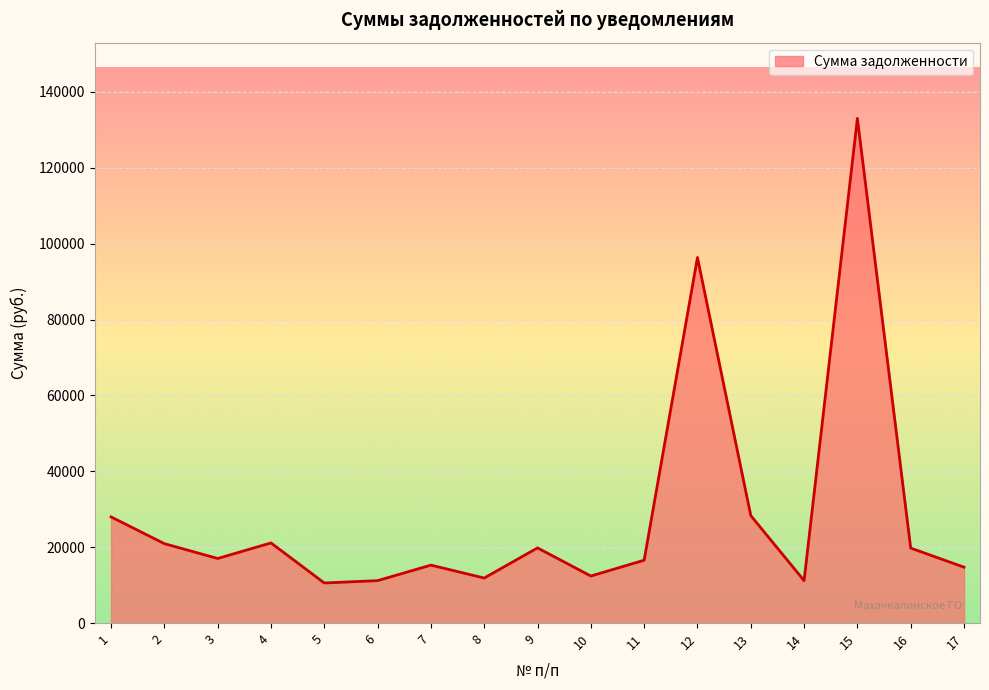

What is the change in value from 2 to 8?

-9060.0